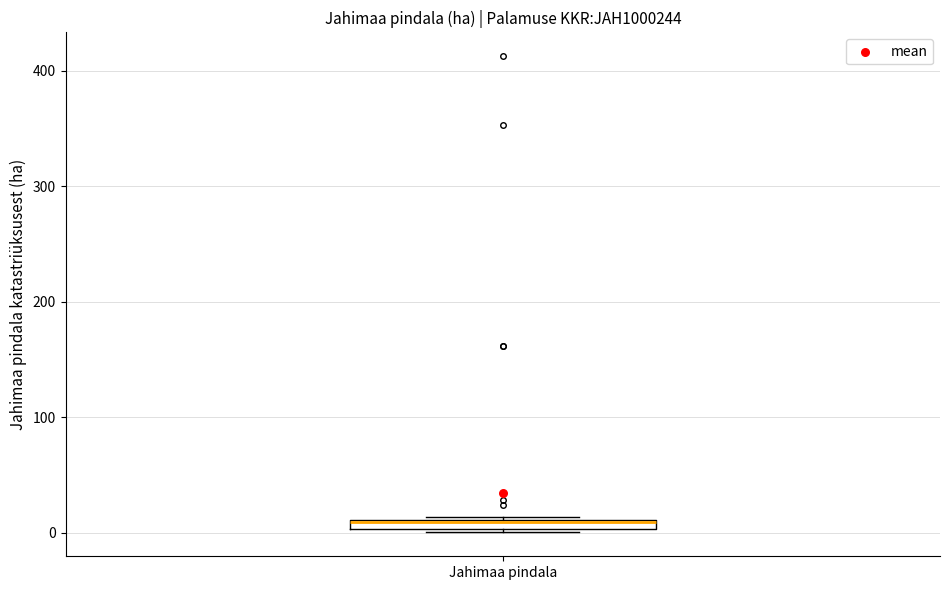

Where is the upper edge of the box for Jahimaa pindala on the y-axis? The values are not printed on the chart, so give them approximately, as read against the axis.

10